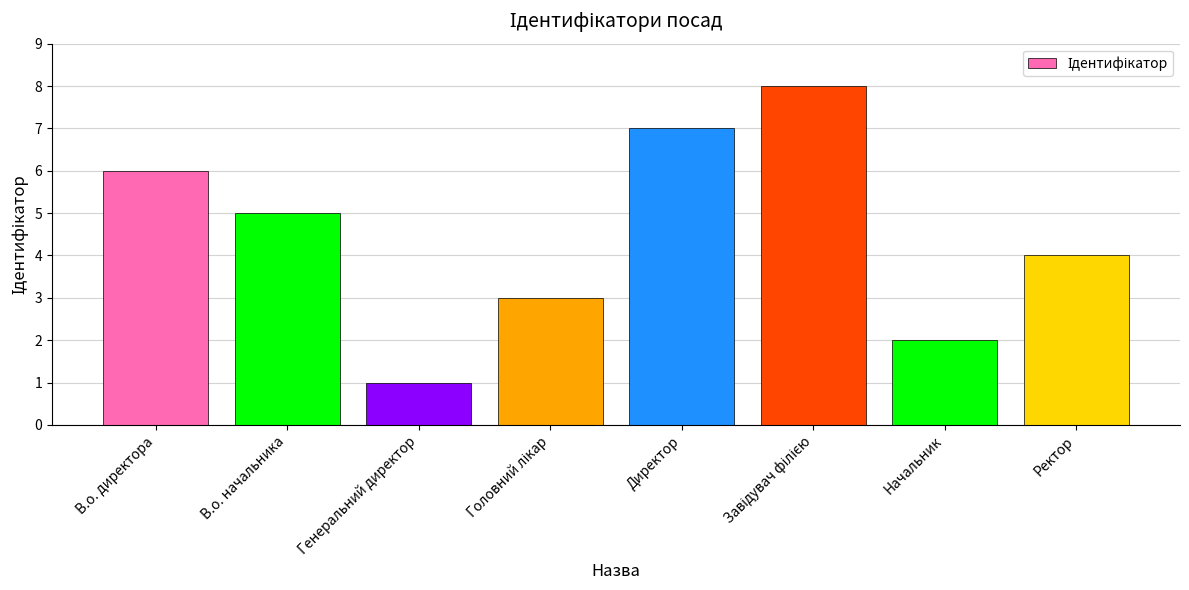

What is the ratio of the value at Начальник to the value at В.о. директора?

0.3